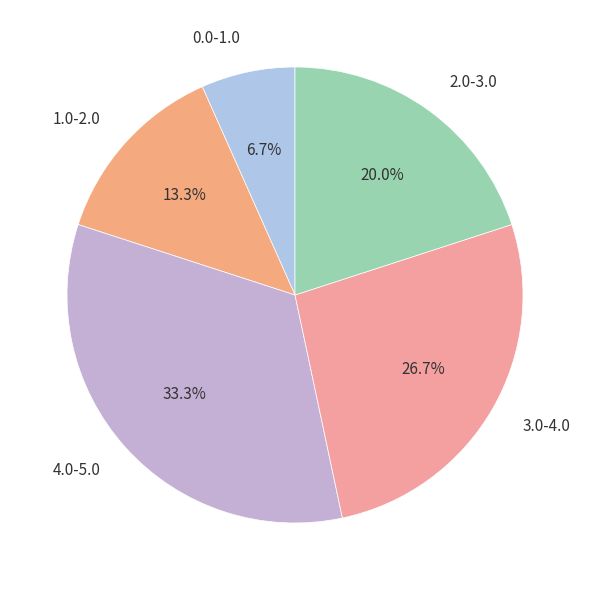

To the nearest percent, what is the difference between the 4.0-5.0 and 3.0-4.0 slice percentages?

7%